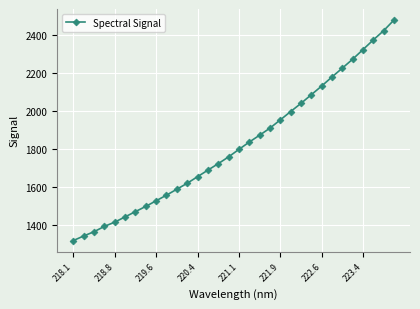

What is the value of the 15th point from the left?

1724.9